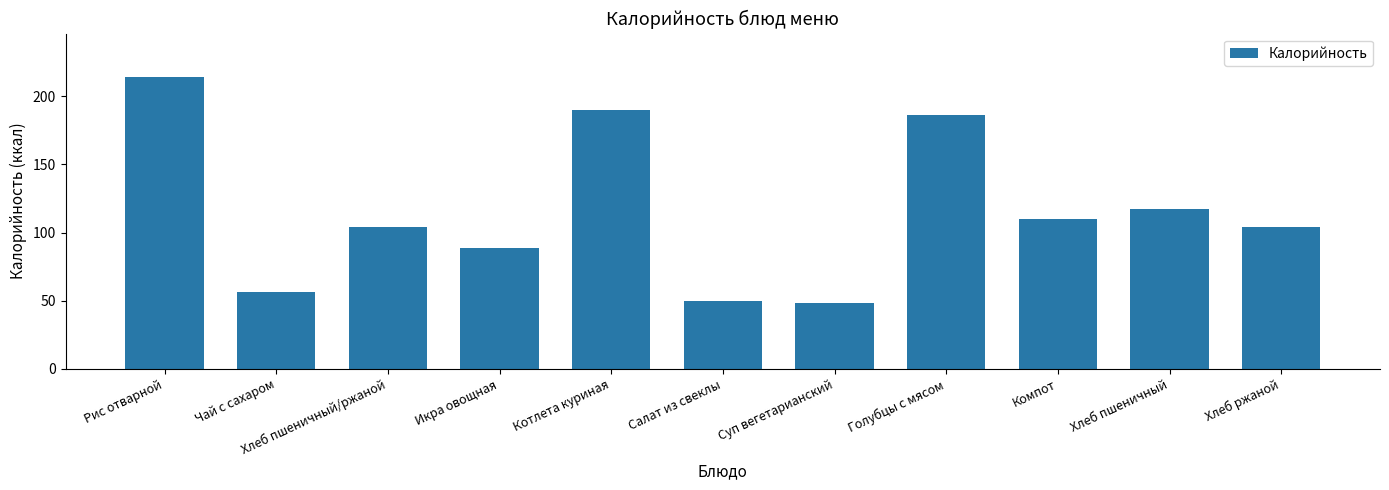

The chart shows a value of 110.0 at Компот. True or false?

True